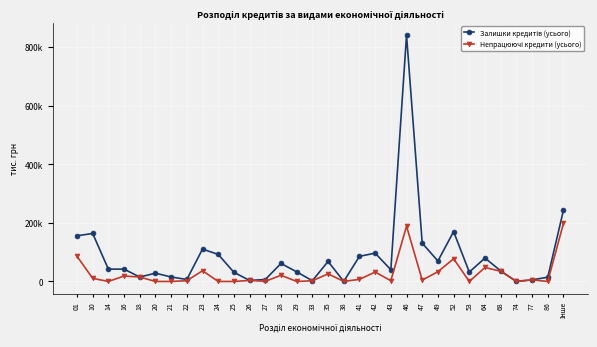

Reading right to left, list all the values displayed in this chart.

Залишки кредитів (усього): 243095	14412	5517	156	36046	79889	32035	170055	69890	130608	840677	40118	96683	85678	200	68318	2471	32787	61438	6587	3512	31152	92284	110459	6695	15309	28180	15114	41977	42138	163824	155755
Непрацюючі кредити (усього): 198273	0	5517	156	34742	47664	0	77460	33264	4591	188659	2469	32187	7129	200	25896	2471	0	21072	483	3512	0	0	36582	2565	0	0	15114	18513	0	10636	86032